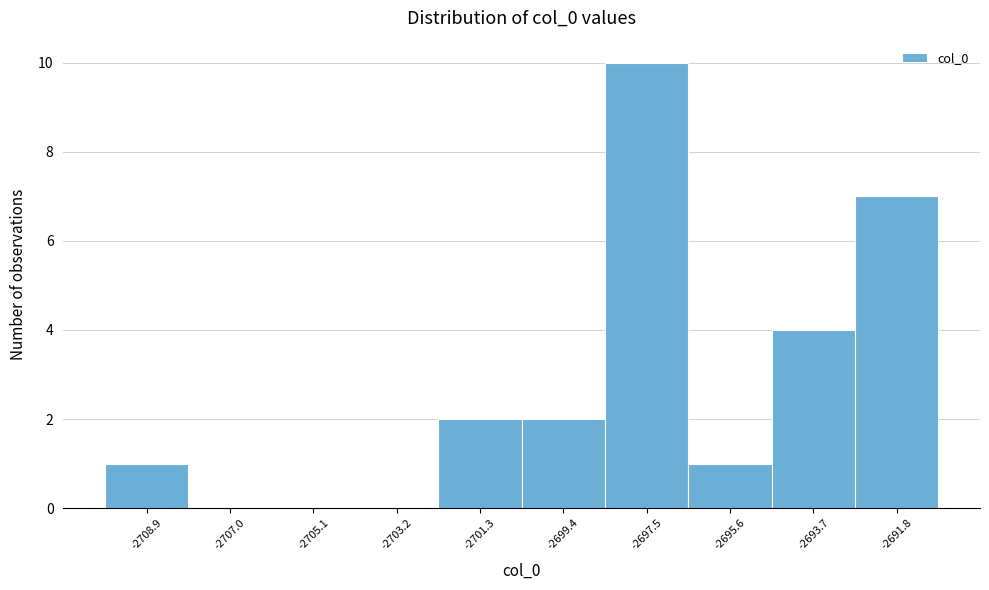

Reading left to right, list every bar in this chart as the range it spans on the x-axis followed by its height. Neither the bar edges nor the heights are printed on the chart, so give them approximately, as read against the axes.

-2709.8 to -2708.0: 1
-2708.0 to -2706.0: 0
-2706.0 to -2704.2: 0
-2704.2 to -2702.2: 0
-2702.2 to -2700.4: 2
-2700.4 to -2698.4: 2
-2698.4 to -2696.6: 10
-2696.6 to -2694.6: 1
-2694.6 to -2692.8: 4
-2692.8 to -2690.8: 7